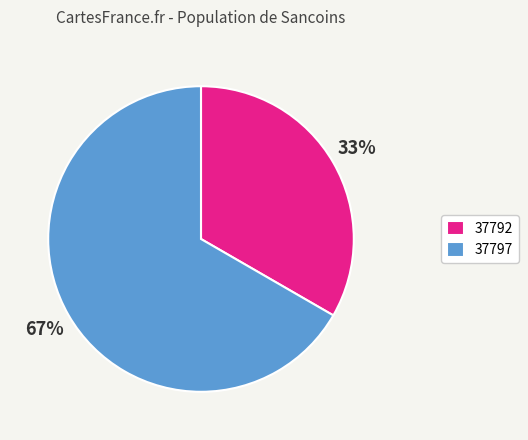

Which slice is the largest?

37797